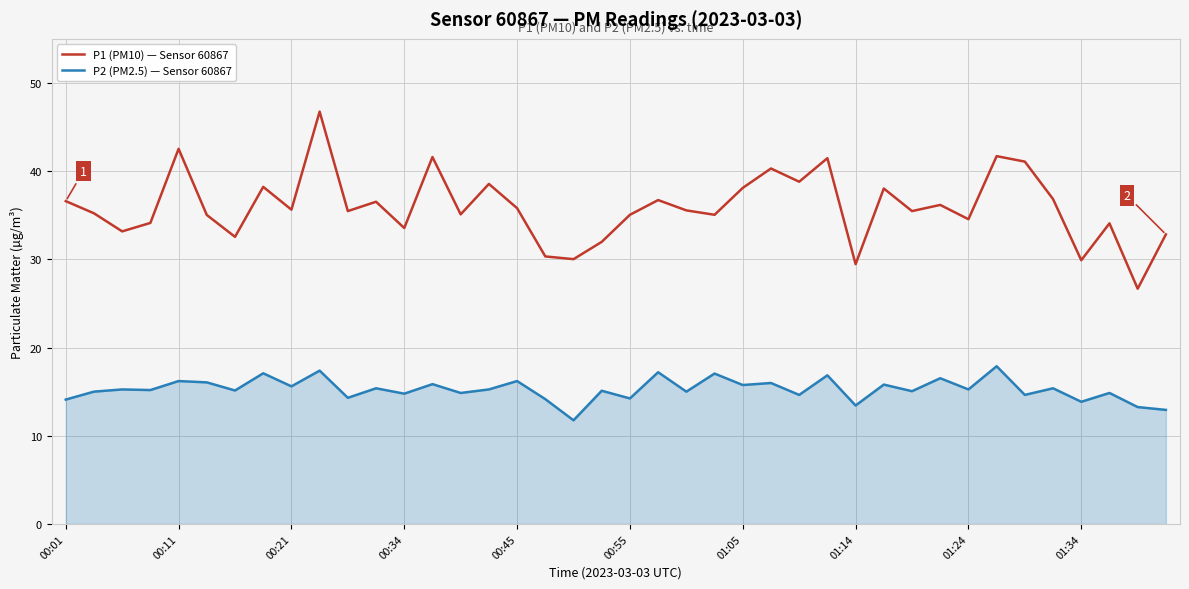

What is the smallest value displayed?

11.8